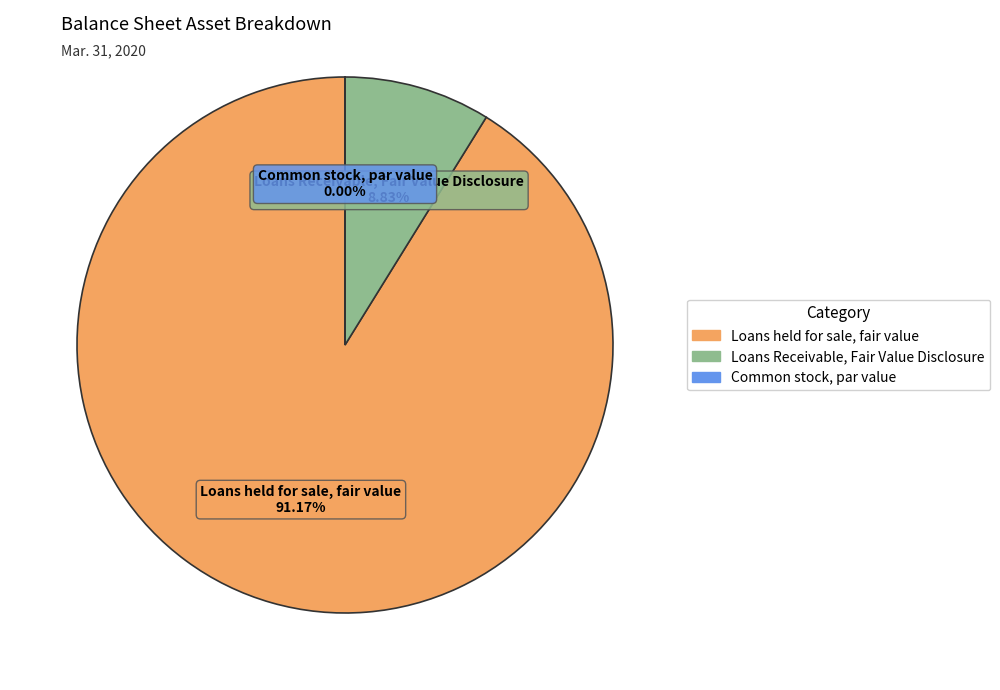

To the nearest percent, what is the difference between the largest and smallest slice percentages?

91%